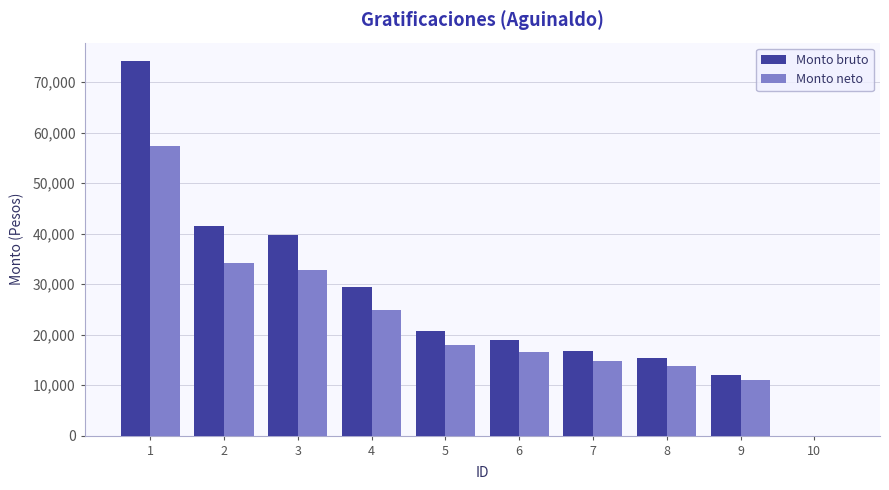

How many data points in Monto neto are above 17987?

5